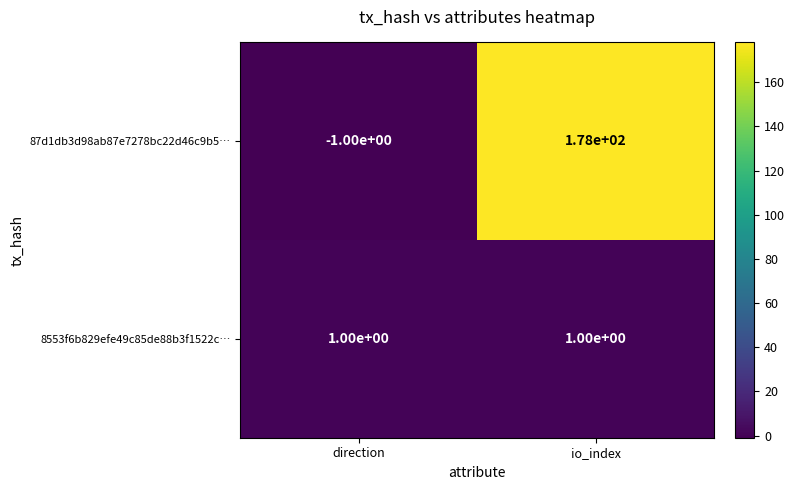

What is the total value across all series at io_index?

179